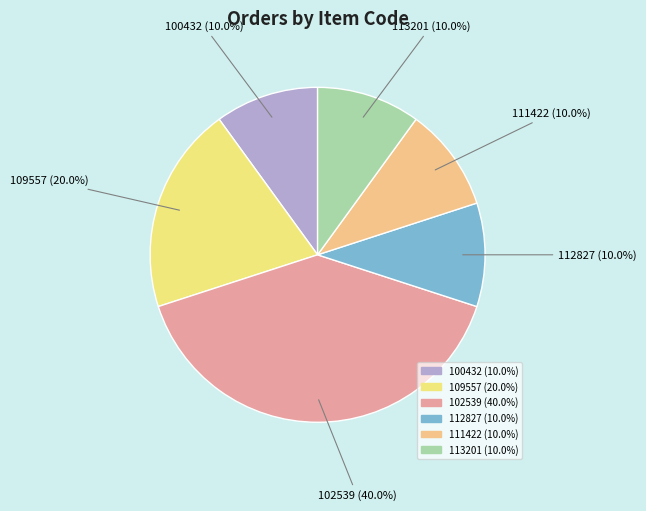

How many segments does this pie chart have?

6